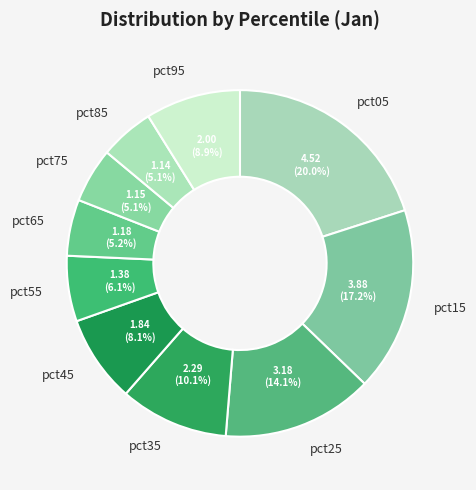

Which slice is the largest?

pct05